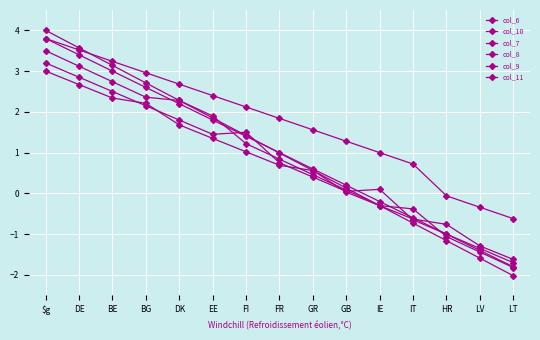

Does the chart display data point markers on the line(s)?

Yes